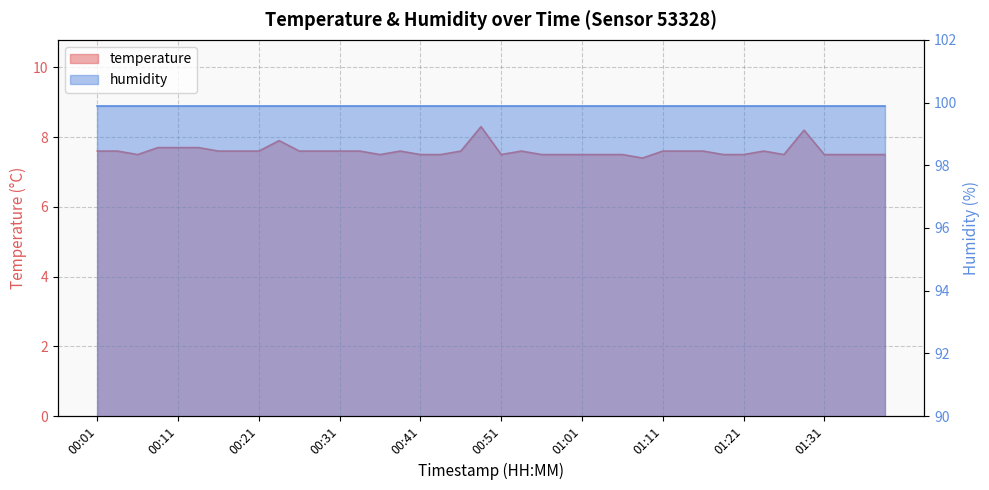

List the labels in order of value, largest first.

00:49, 01:29, 00:24, 00:09, 00:11, 00:14, 00:01, 00:04, 00:16, 00:19, 00:21, 00:26, 00:29, 00:31, 00:34, 00:39, 00:46, 00:54, 01:11, 01:14, 01:16, 01:24, 00:06, 00:36, 00:41, 00:44, 00:51, 00:56, 00:59, 01:01, 01:04, 01:06, 01:19, 01:21, 01:26, 01:31, 01:34, 01:36, 01:39, 01:09